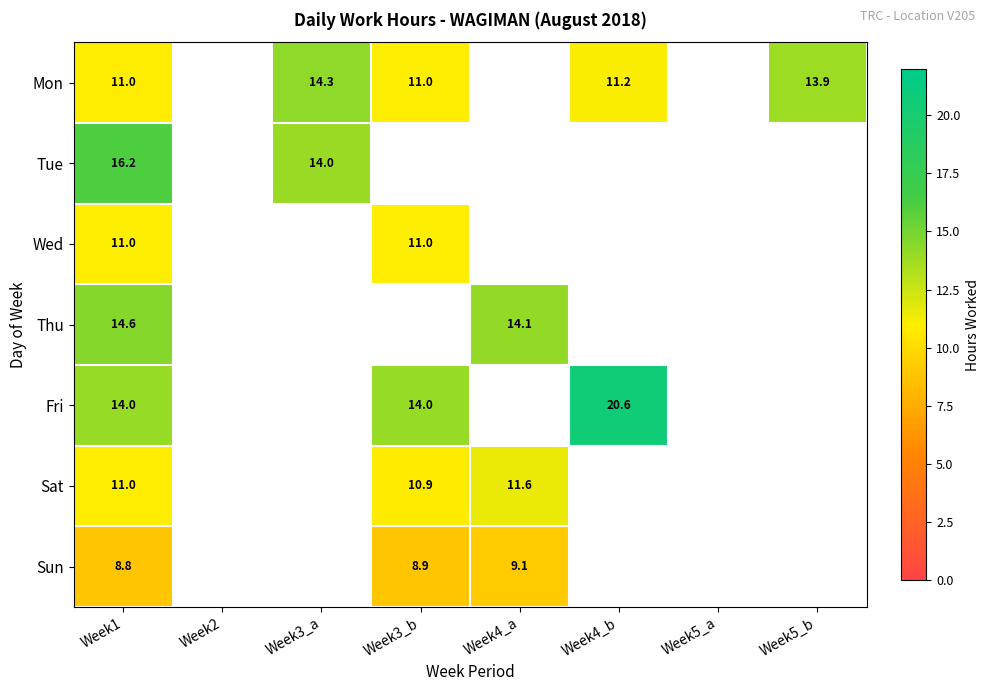

Which series has the widest spread of values?

Fri